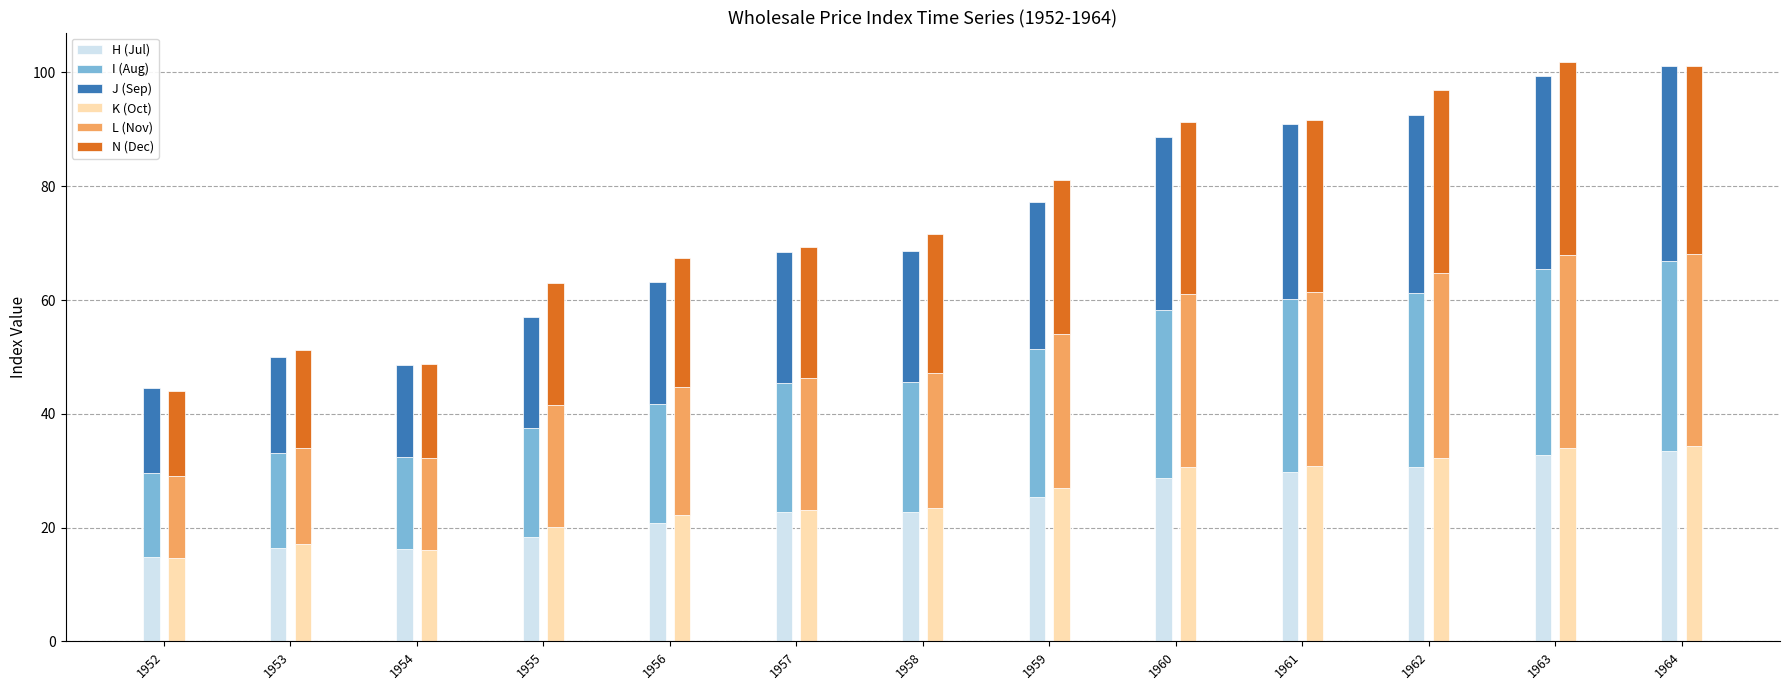

Which category has the lowest value across all series?

1952